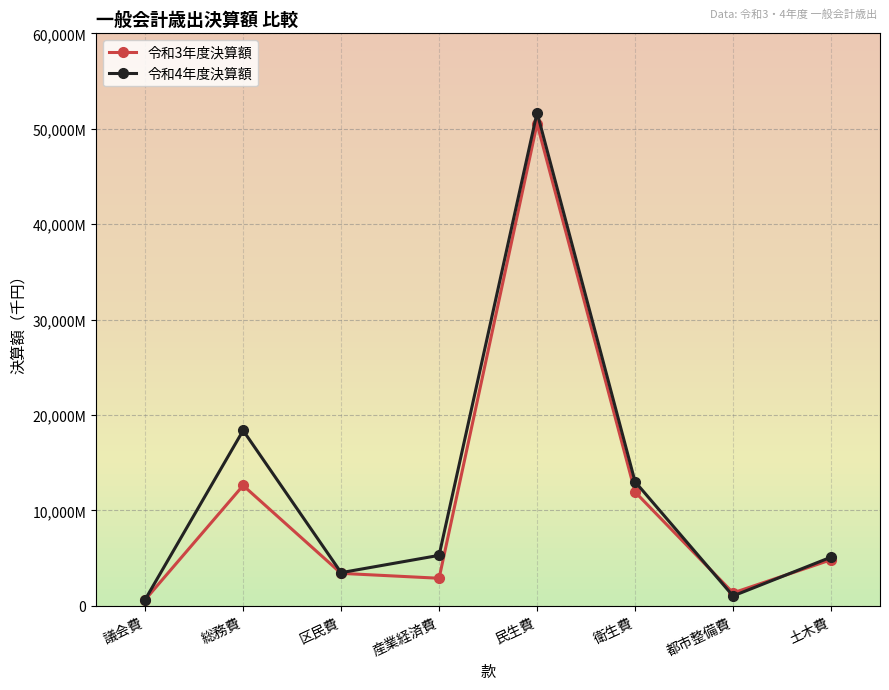

How many intersections are there between 令和4年度決算額 and 令和3年度決算額?

2